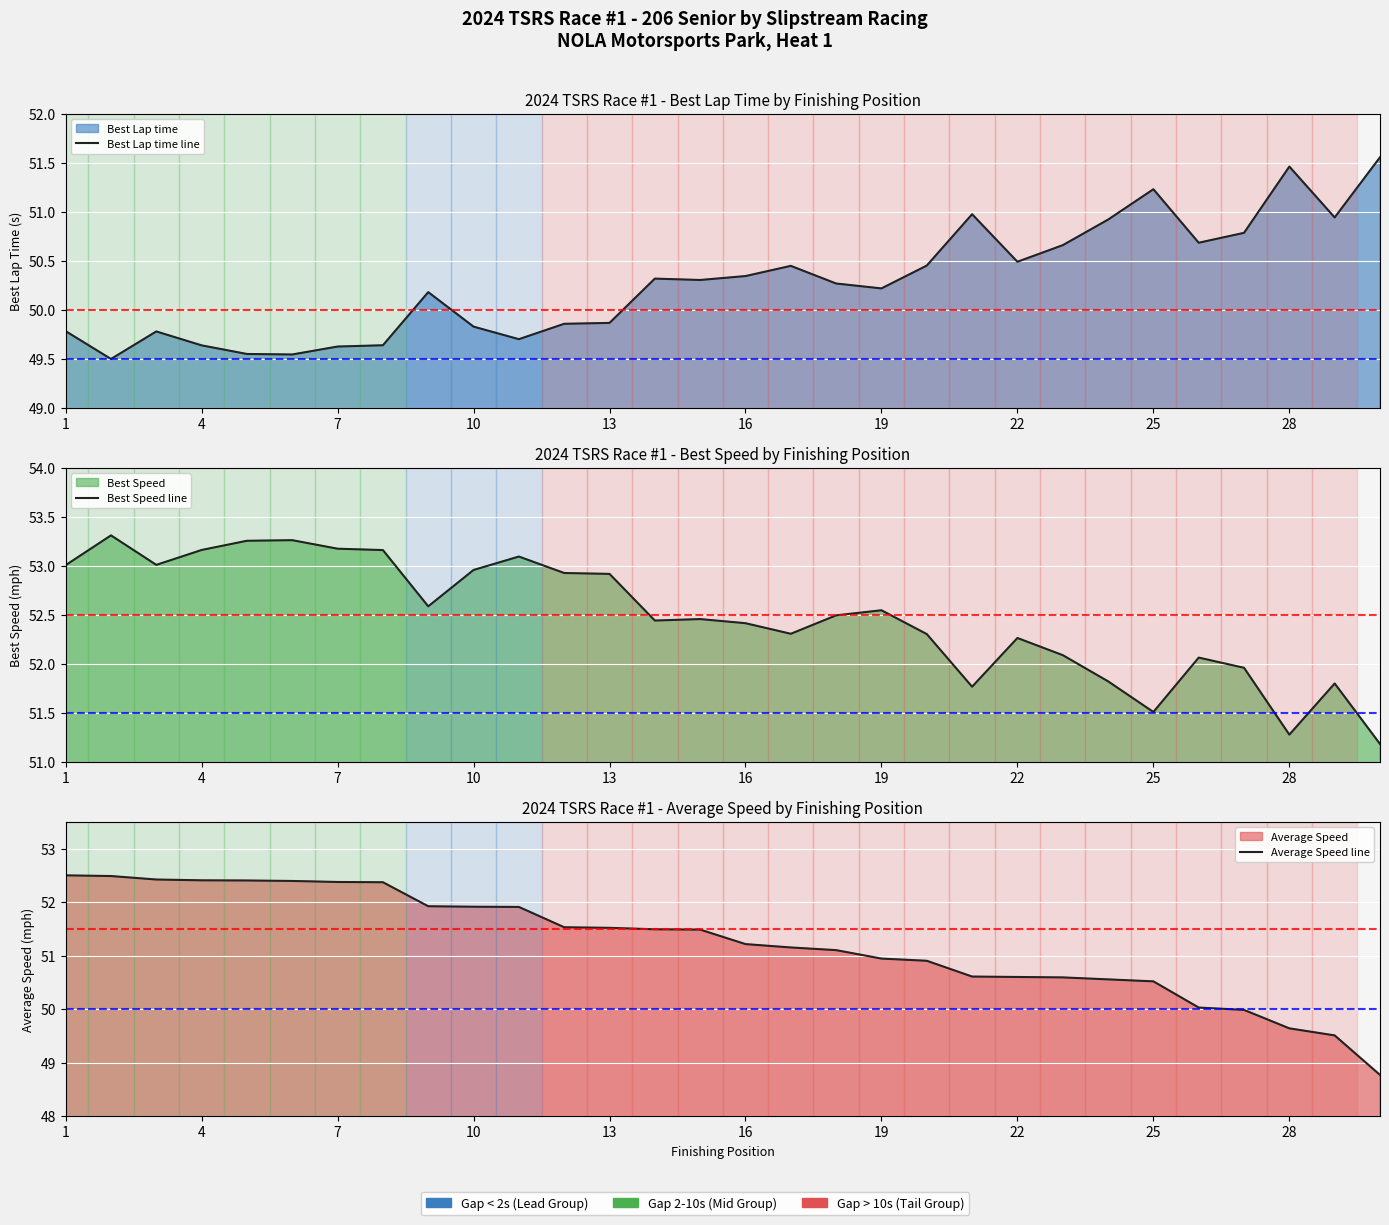

How many distinct data groups are displayed?

3